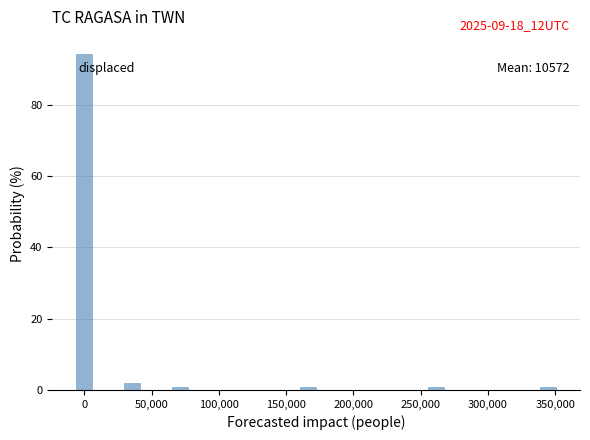

Read against the x-axis, roughly where is the centre of the tallest bar?

0